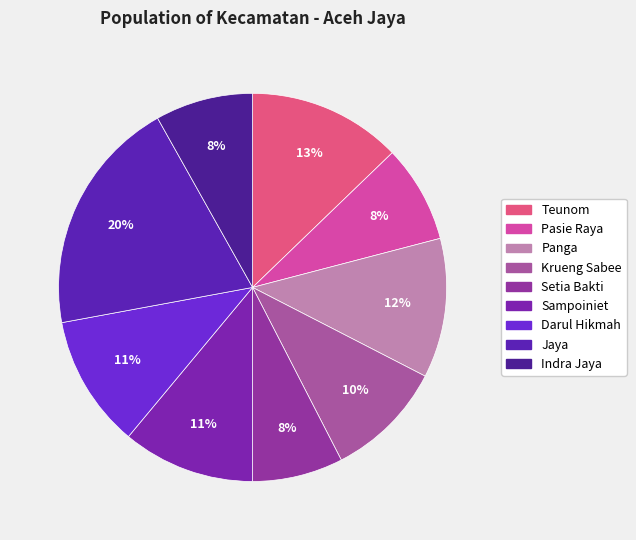

True or false: Sampoiniet accounts for 3% of the total.

False